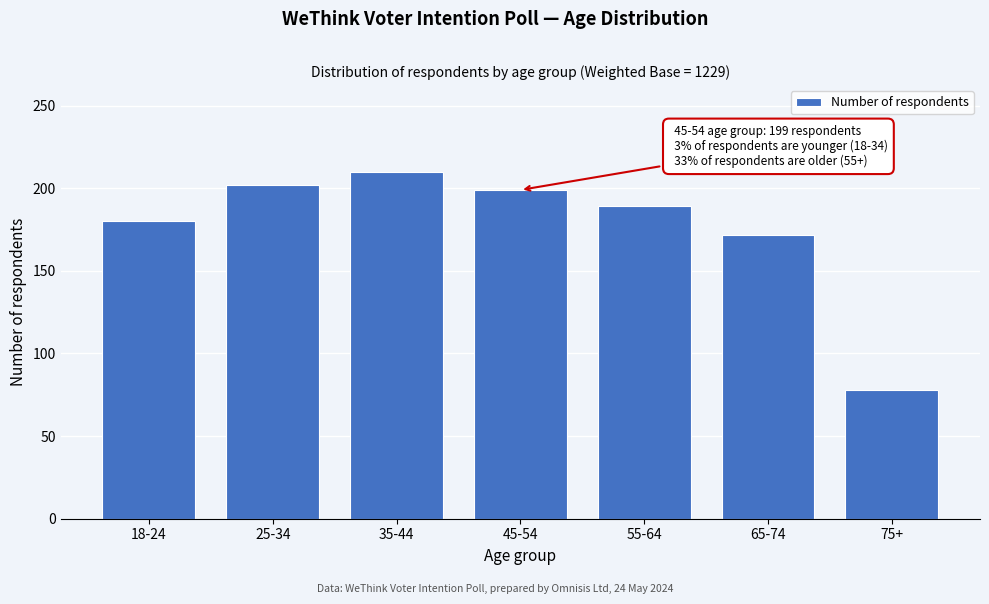

Reading right to left, extract all data points from this chart.

78	172	189	199	210	202	180